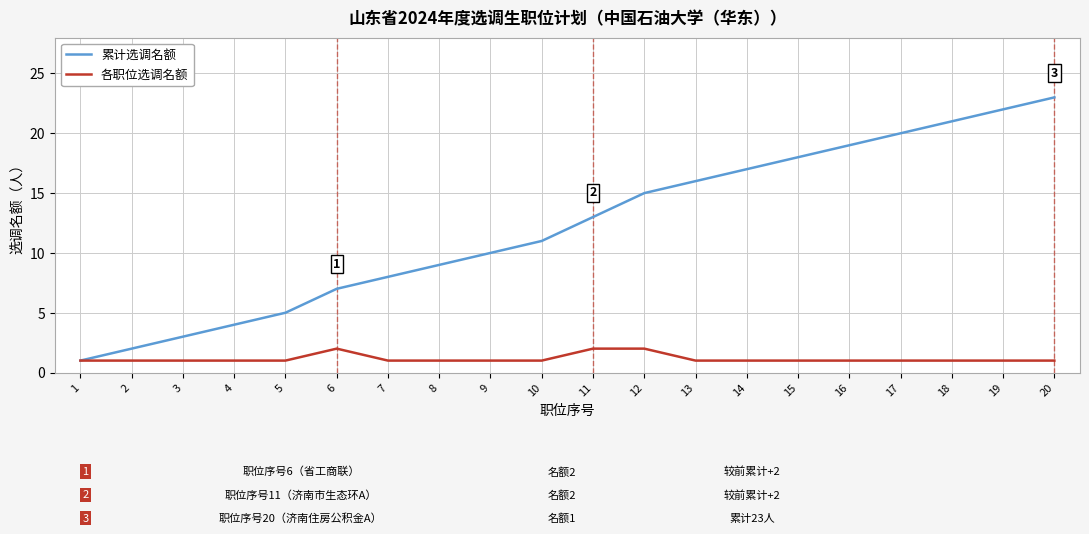

What is the difference between the highest and lowest values at 15?

17